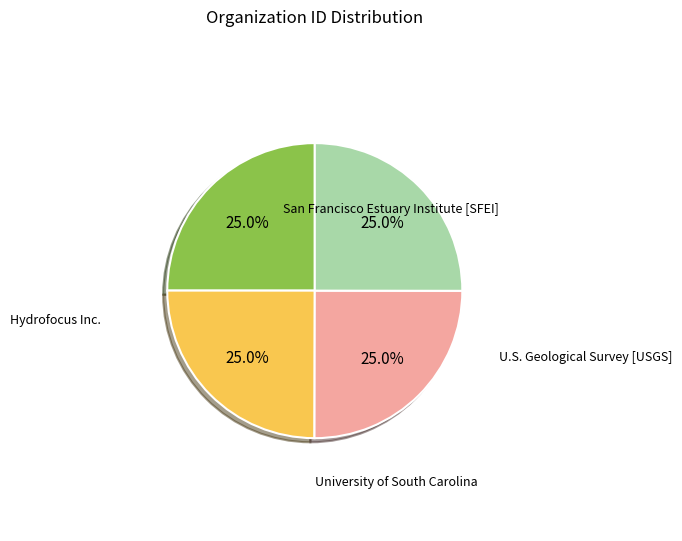

Is there any slice that represents more than half of the pie?

No